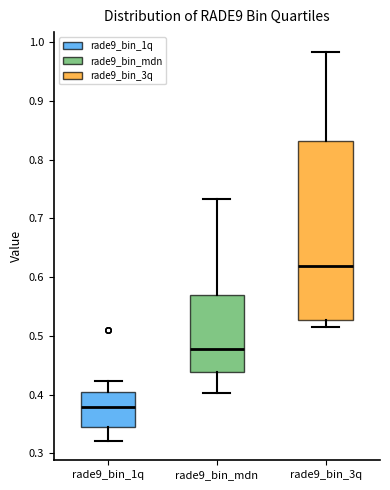

Where does the median line of the box for rade9_bin_1q sit on the y-axis? The values are not printed on the chart, so give them approximately, as read against the axis.

0.38